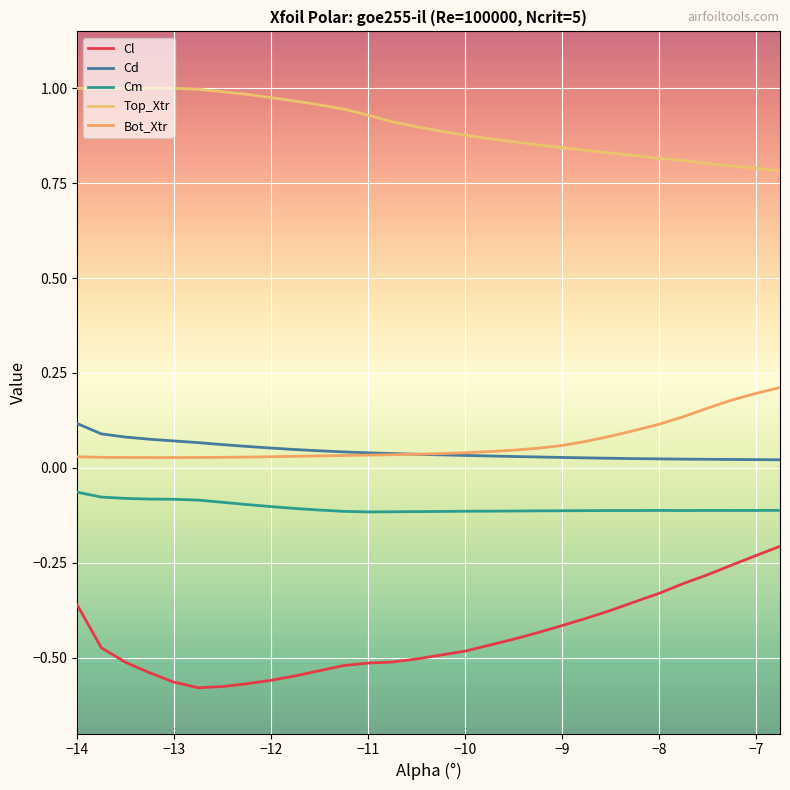

True or false: Cm and Cl cross at least once.

False